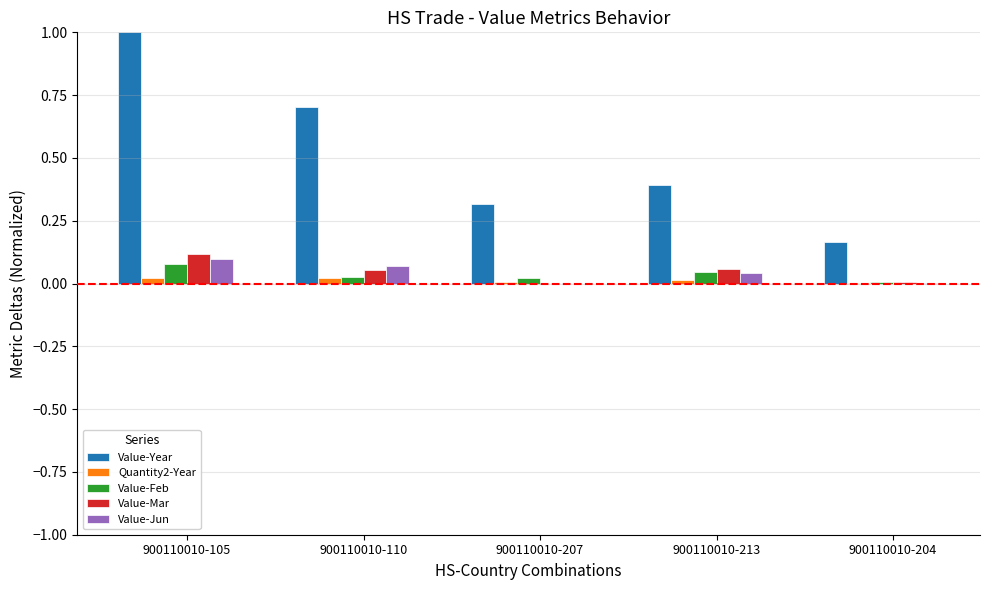

At which label is Value-Feb closest to 0?

900110010-204